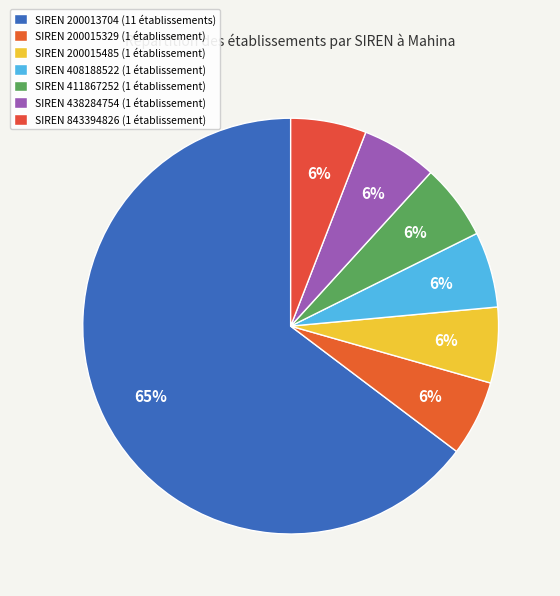

Which category has the smallest portion of the pie?

200015329